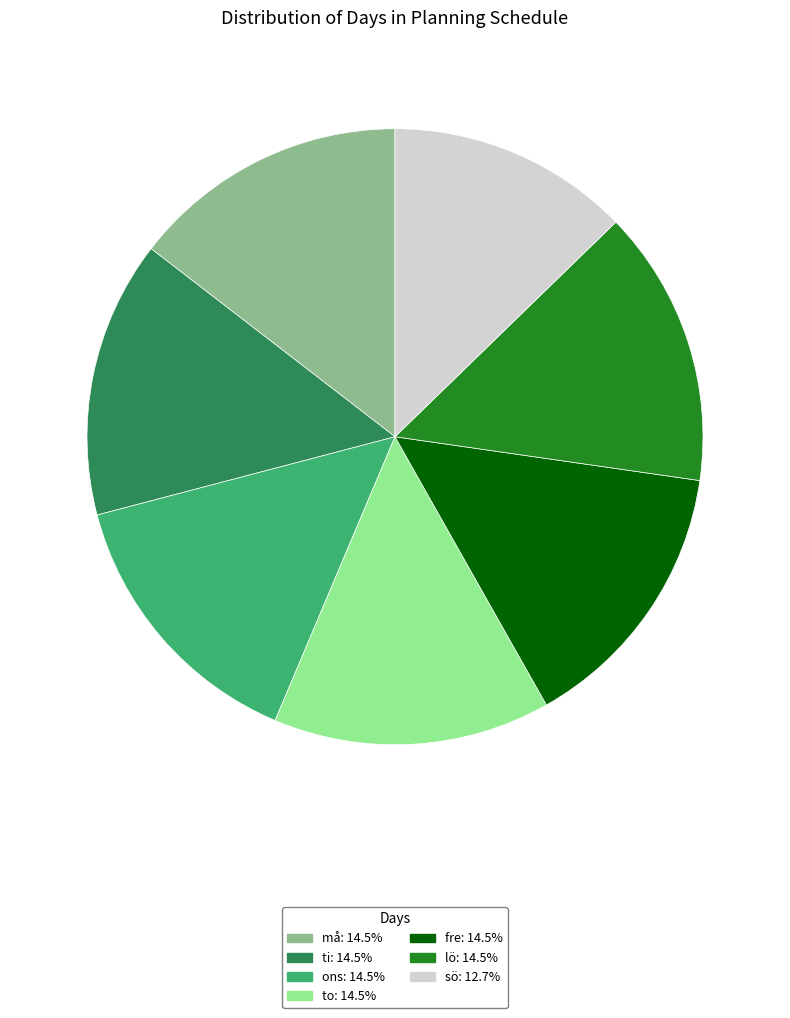

What is the smallest slice in the pie chart?

sö